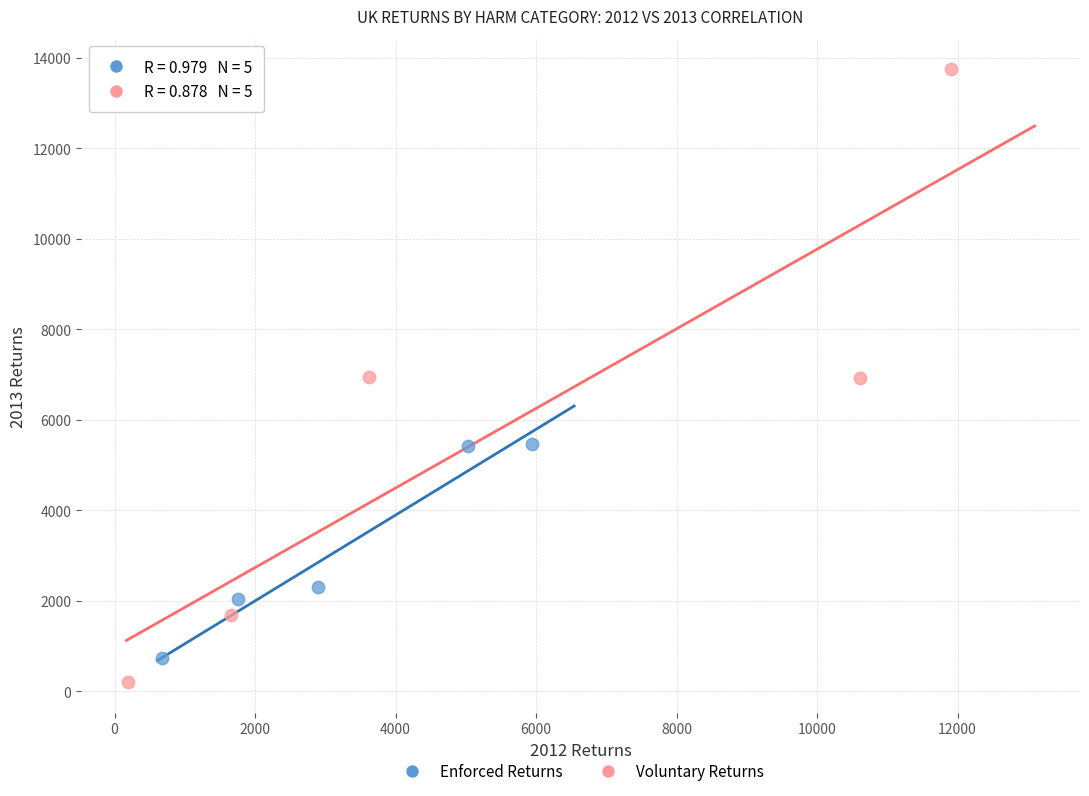

Which series contains the lowest Y value?

Voluntary Returns